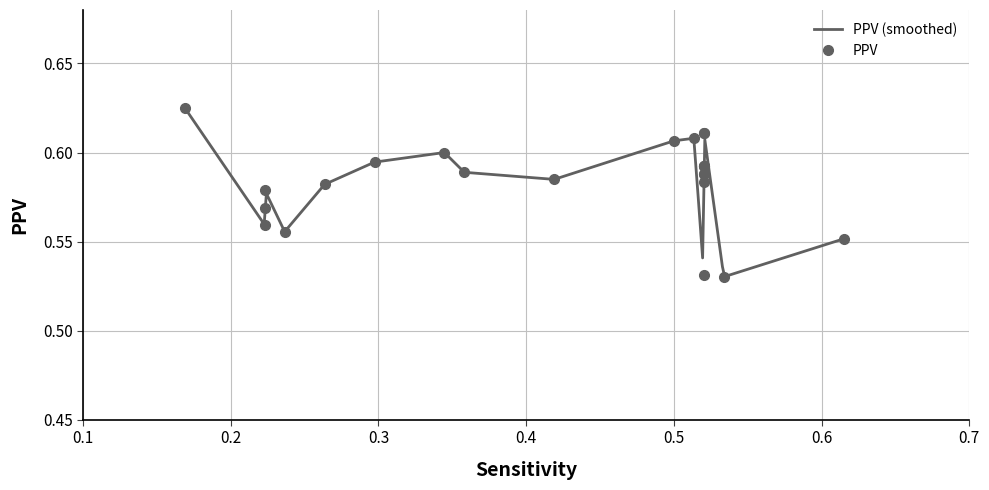

How many categories are shown in the chart?

23